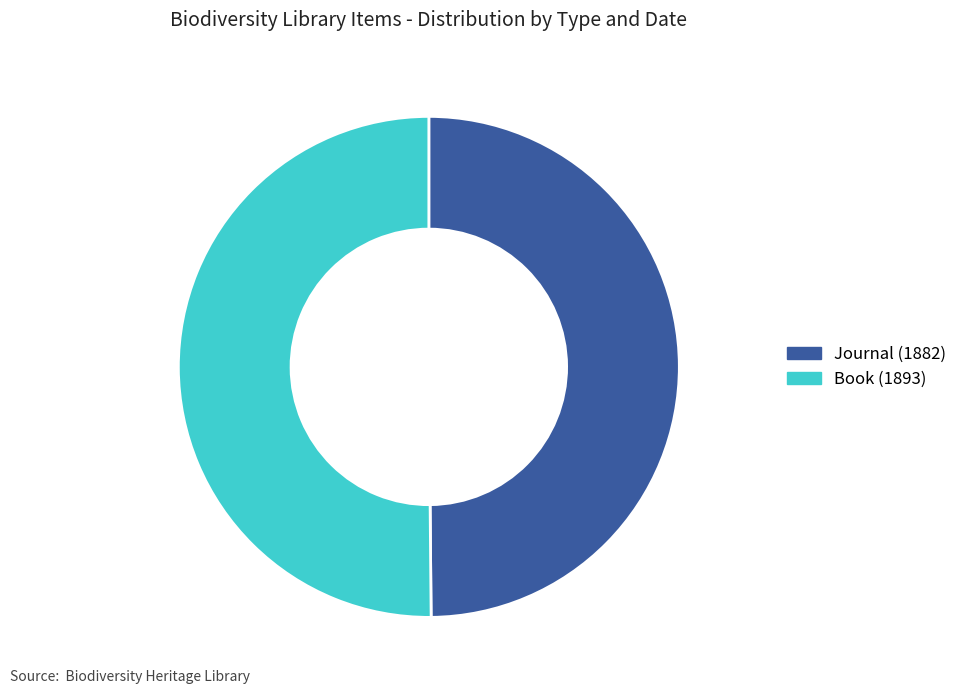

Approximately how many times larger is the value at Book (1893) compared to Journal (1882)?

1.0